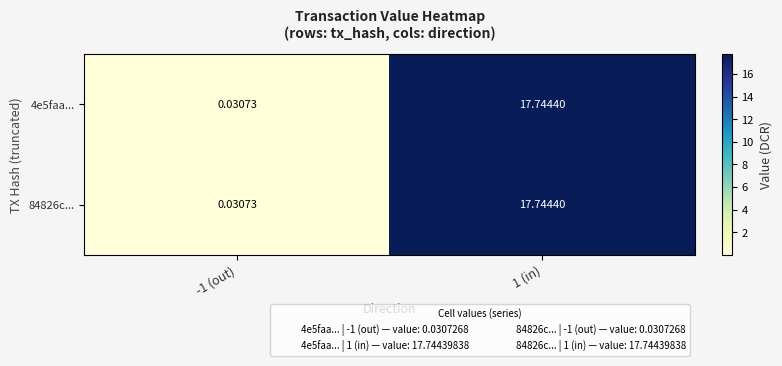

Is the value of 84826c... at 1 (in) greater than the value of 4e5faa... at -1 (out)?

Yes